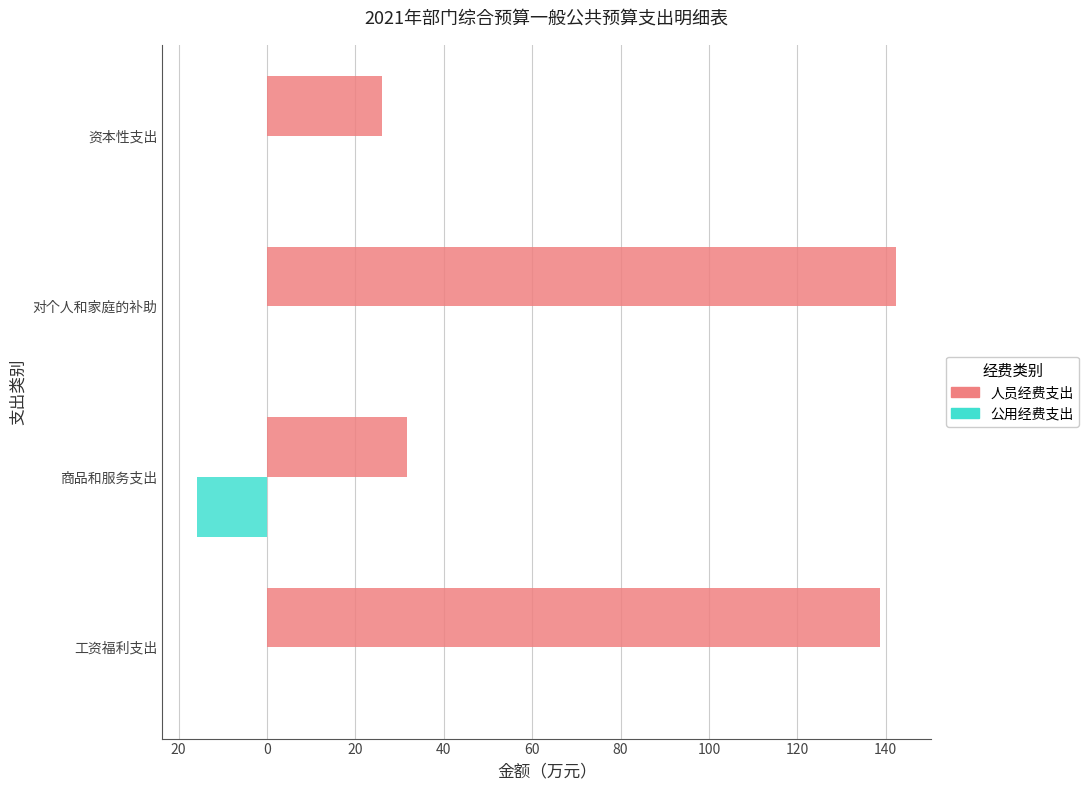

What is the sum of all 人员经费支出 values?

338.9